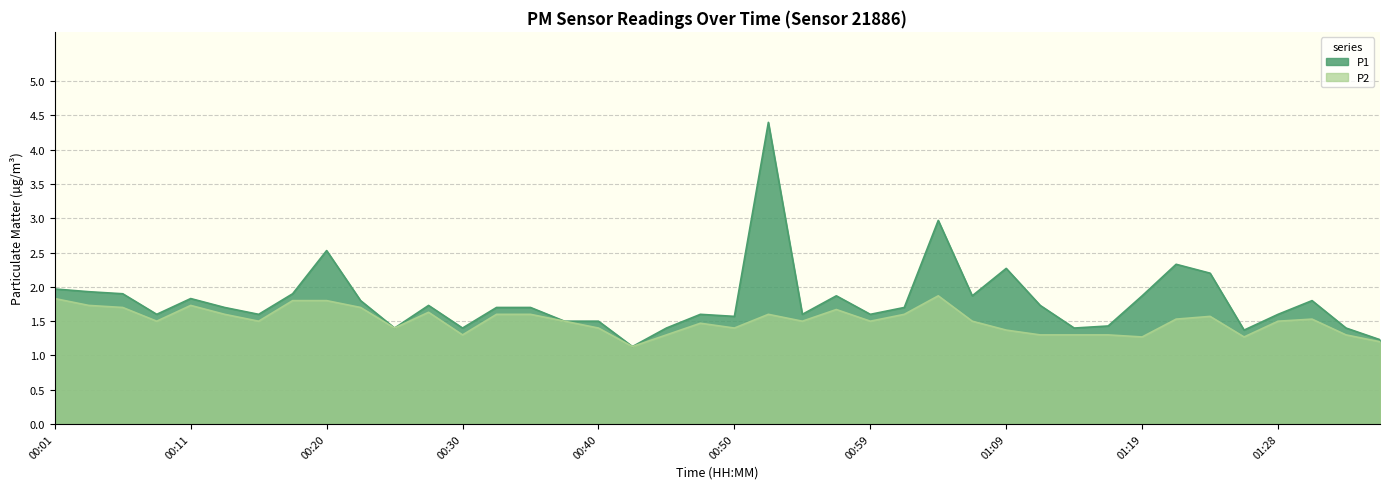

Does the chart have visible grid lines?

Yes